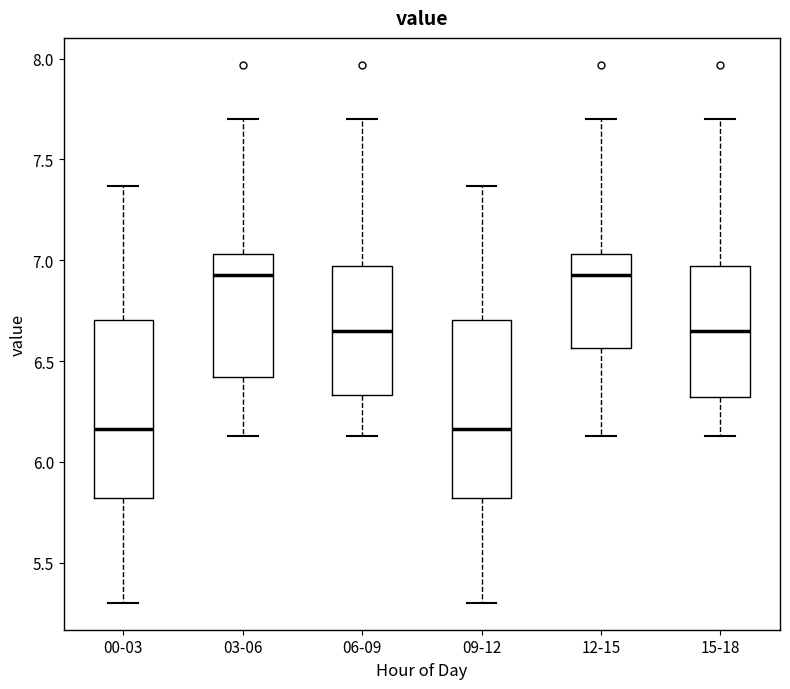

Reading left to right, transcribe this box plot: for each box, give where its median line is, the range the box spans, and where its two whiskers end, as read against the y-axis. The values are not printed on the chart, so give them approximately, as read against the axis.

00-03: median 6.15, box 5.80 to 6.70, whiskers 5.30 to 7.35
03-06: median 6.95, box 6.40 to 7.05, whiskers 6.15 to 7.70
06-09: median 6.65, box 6.35 to 6.95, whiskers 6.15 to 7.70
09-12: median 6.15, box 5.80 to 6.70, whiskers 5.30 to 7.35
12-15: median 6.95, box 6.55 to 7.05, whiskers 6.15 to 7.70
15-18: median 6.65, box 6.30 to 6.95, whiskers 6.15 to 7.70